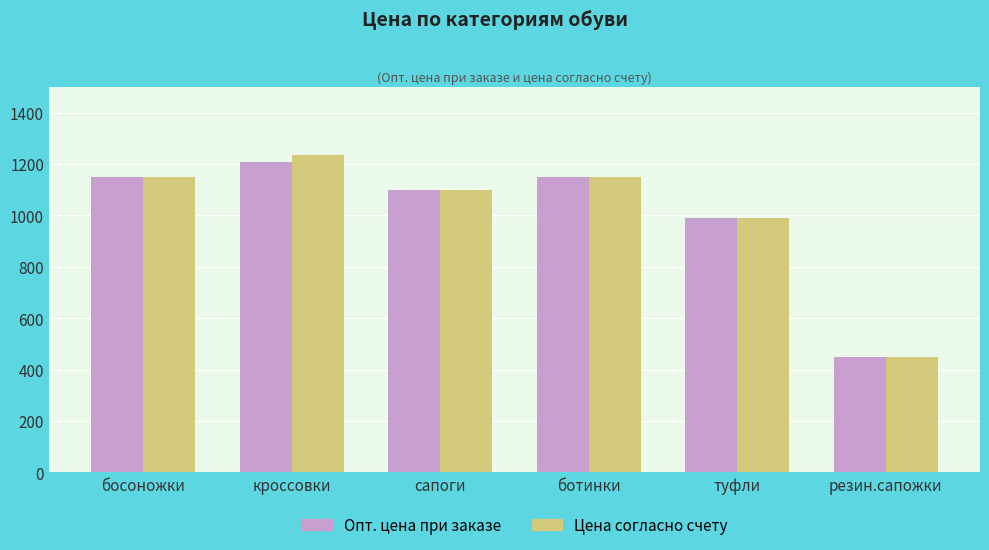

What position from the right is кроссовки?

5